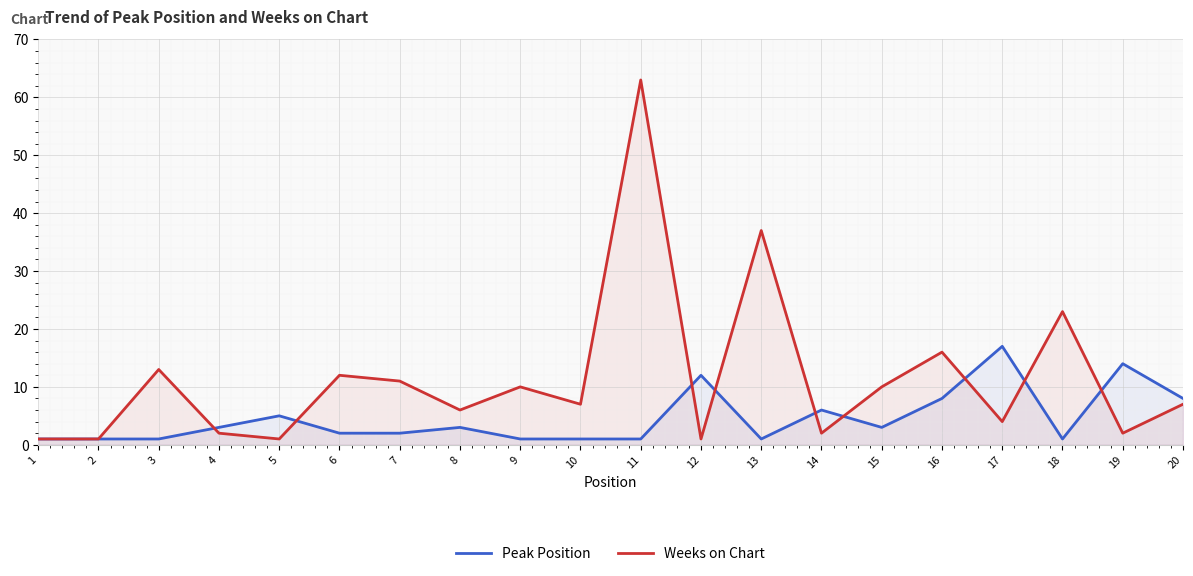

Reading right to left, extract all data points from this chart.

Peak Position: 8	14	1	17	8	3	6	1	12	1	1	1	3	2	2	5	3	1	1	1
Weeks on Chart: 7	2	23	4	16	10	2	37	1	63	7	10	6	11	12	1	2	13	1	1